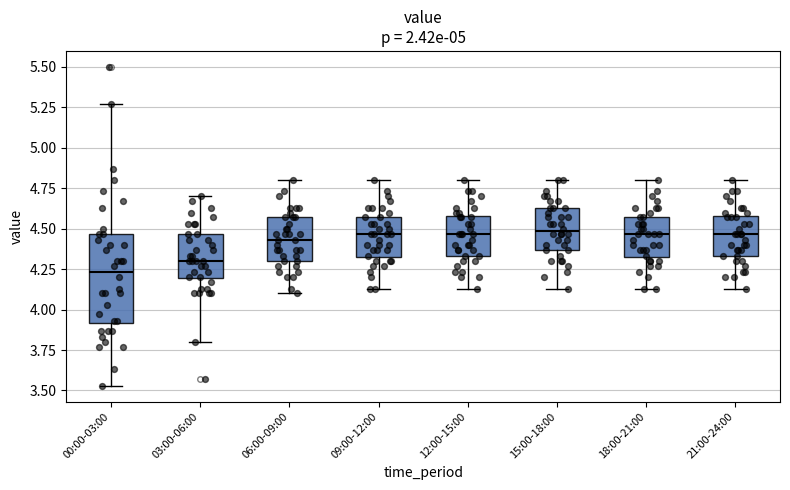

Reading left to right, read every box against the y-axis: the position of its median line, the range the box covers, and the ends of its whiskers. The values are not printed on the chart, so give them approximately, as read against the axis.

00:00-03:00: median 4.25, box 3.90 to 4.45, whiskers 3.55 to 5.25
03:00-06:00: median 4.30, box 4.20 to 4.45, whiskers 3.80 to 4.70
06:00-09:00: median 4.45, box 4.30 to 4.55, whiskers 4.10 to 4.80
09:00-12:00: median 4.45, box 4.30 to 4.55, whiskers 4.15 to 4.80
12:00-15:00: median 4.45, box 4.35 to 4.60, whiskers 4.15 to 4.80
15:00-18:00: median 4.50, box 4.35 to 4.65, whiskers 4.15 to 4.80
18:00-21:00: median 4.45, box 4.30 to 4.55, whiskers 4.15 to 4.80
21:00-24:00: median 4.45, box 4.35 to 4.60, whiskers 4.15 to 4.80